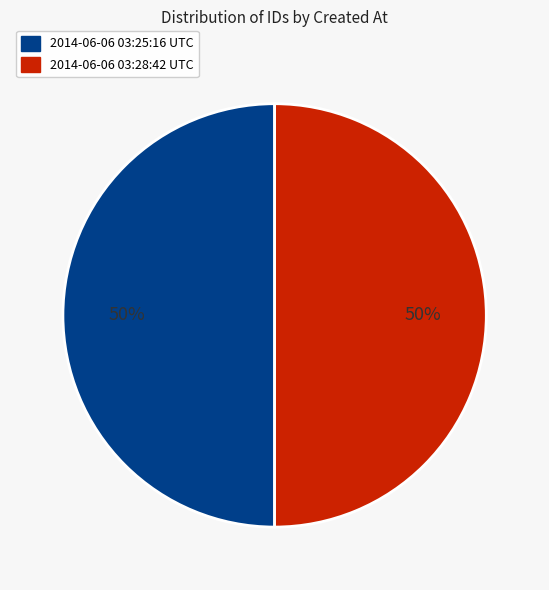

To the nearest percent, what is the average slice percentage?

50%